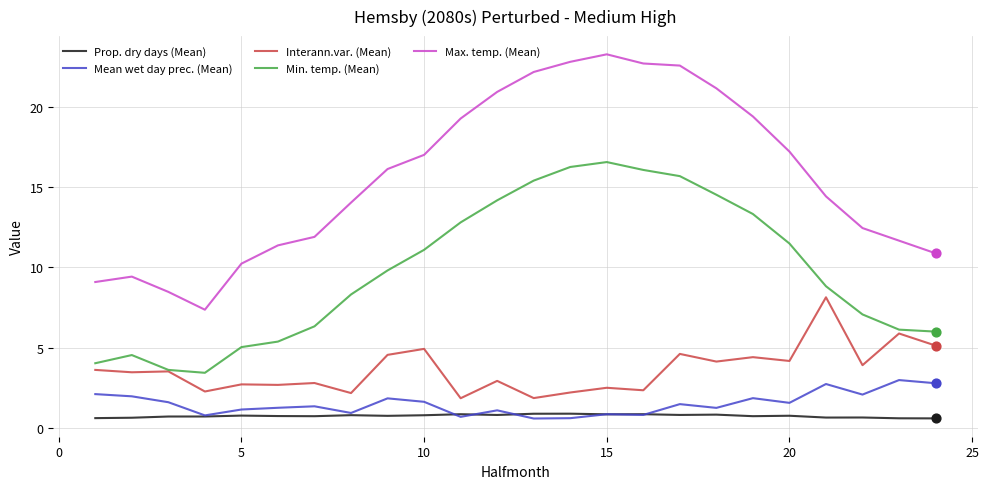

Which series has the largest total across all categories?

Max. temp. (Mean)